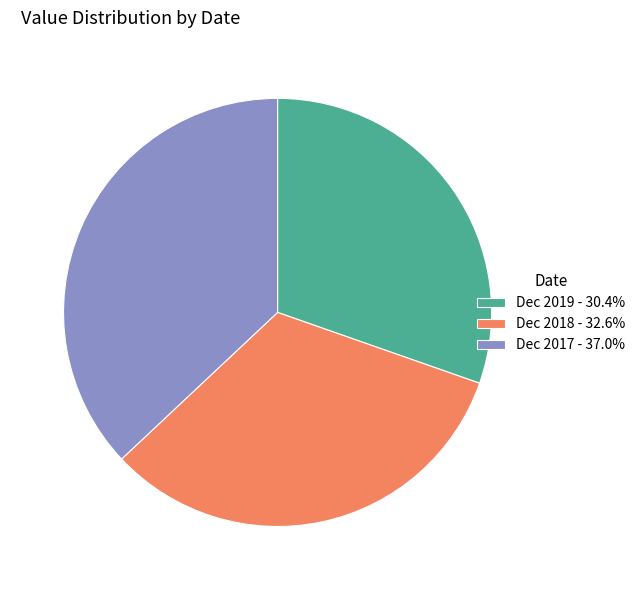

Do Dec 2019 - 30.4% and Dec 2017 - 37.0% together represent more than half of the pie?

Yes